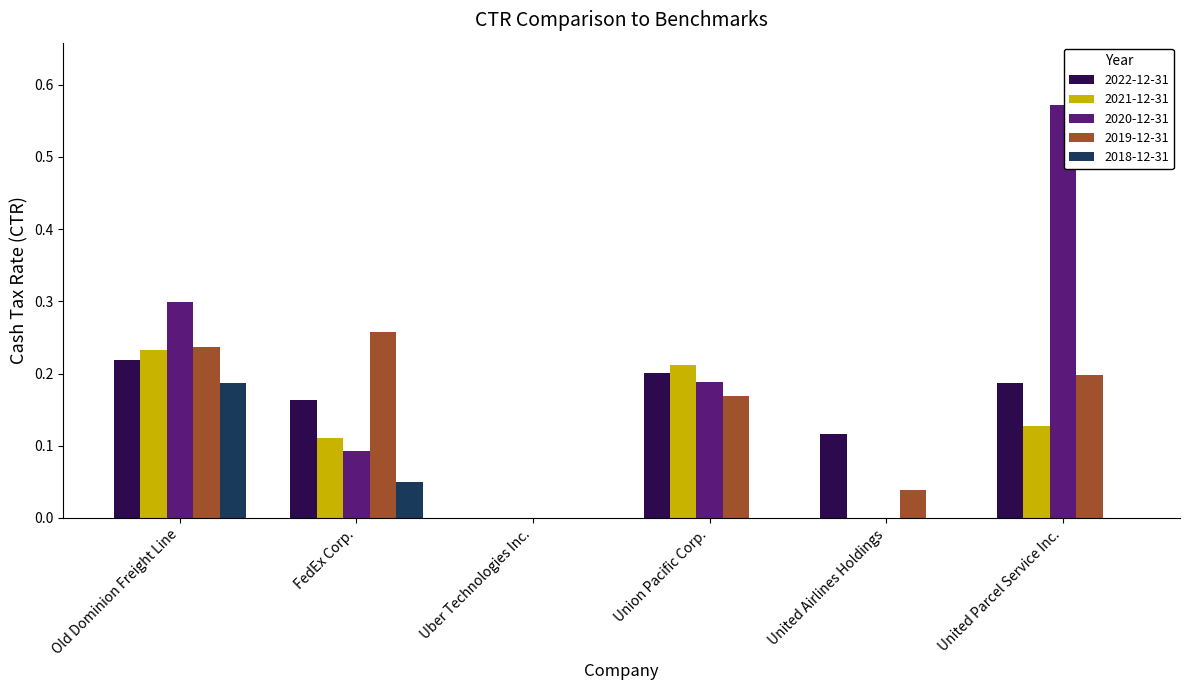

How many values in the 2019-12-31 series exceed 0?

5